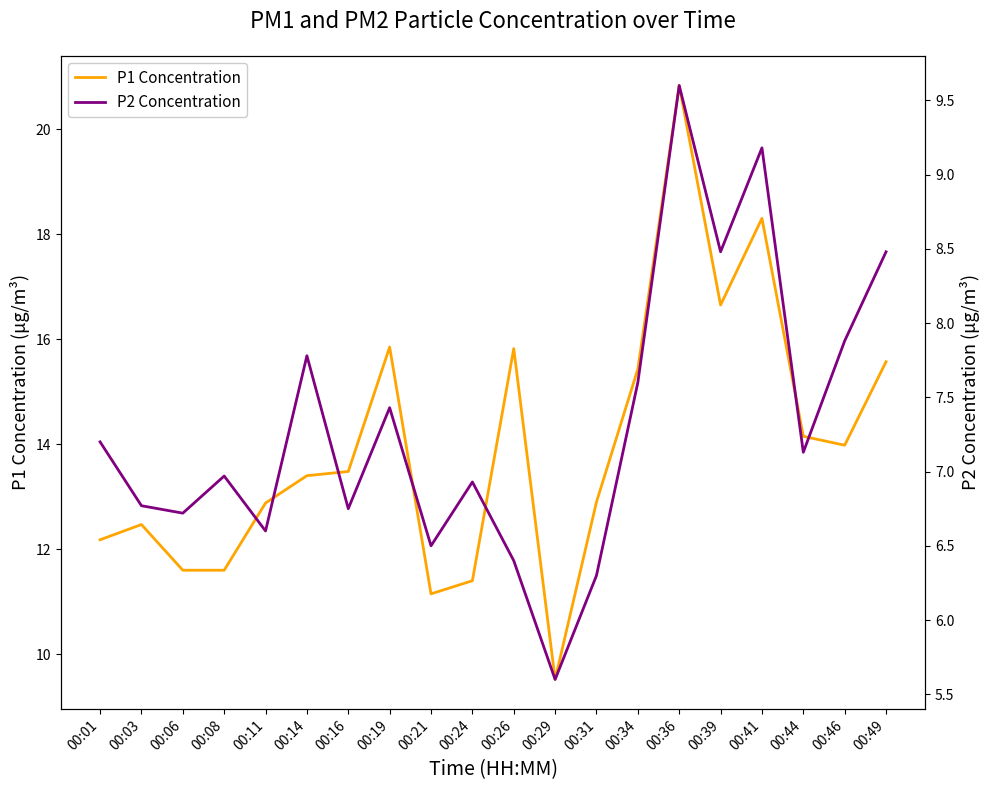

At how many categories does at least one series exceed 12?

15